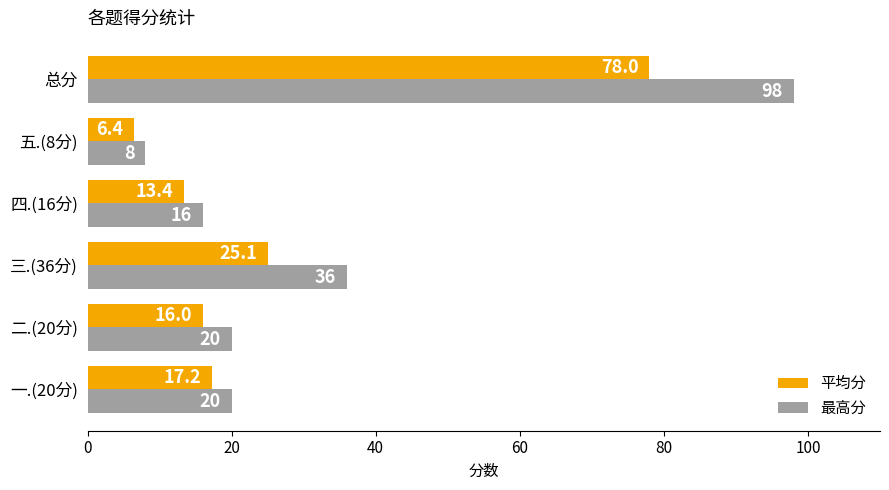

At which category is the sum across all series the highest?

总分